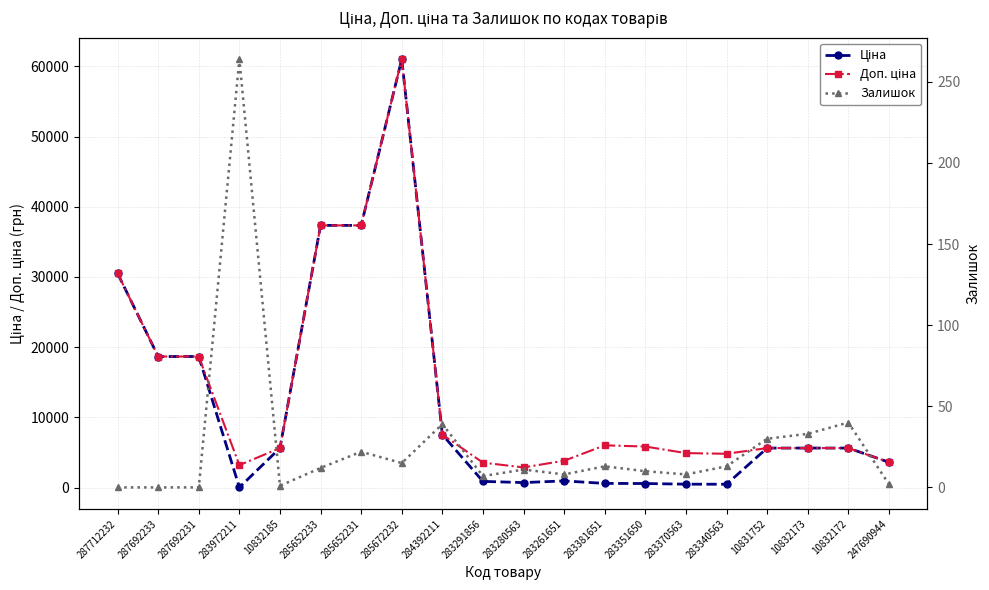

At 283261651, list the series in order from largest to smallest.

Доп. ціна, Ціна, Залишок